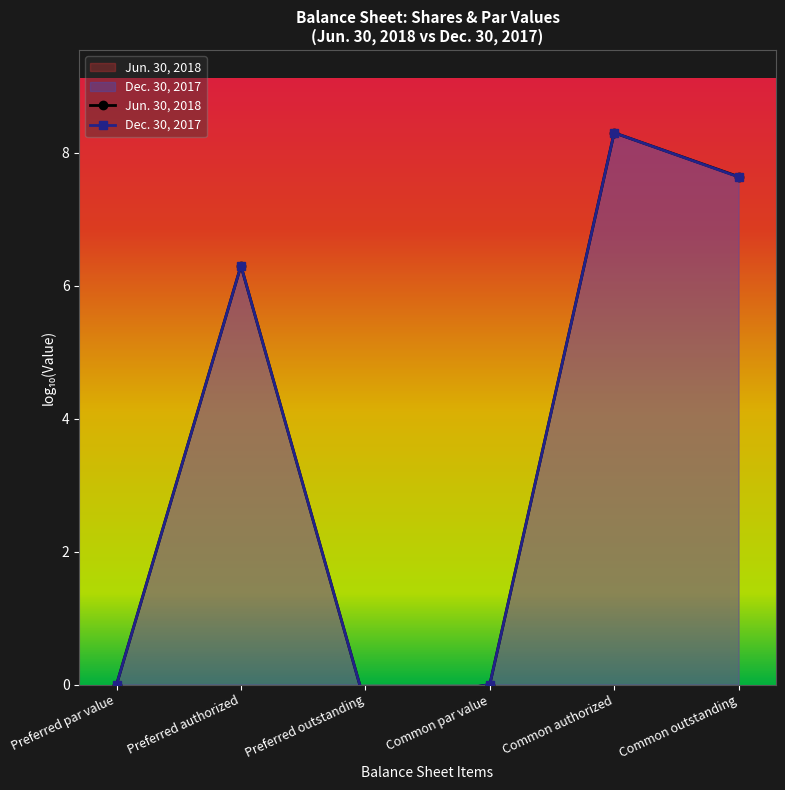

What is the value of the Jun. 30, 2018 point at the 6th from the left?

7.6